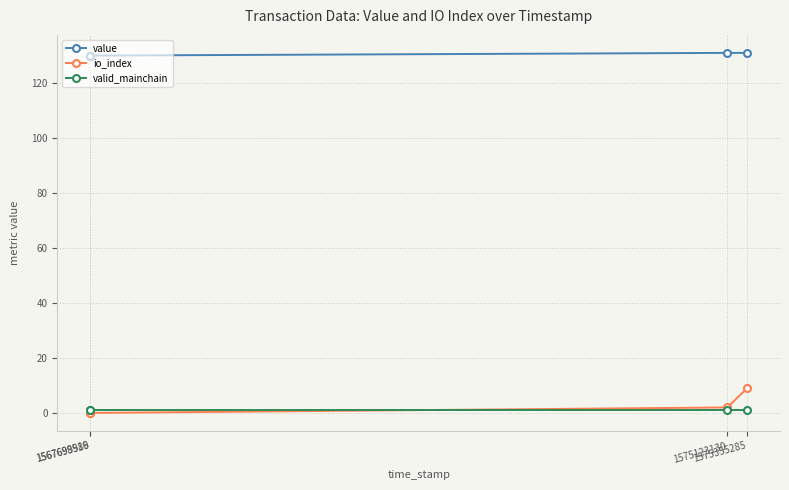

Which series has the largest total across all categories?

value